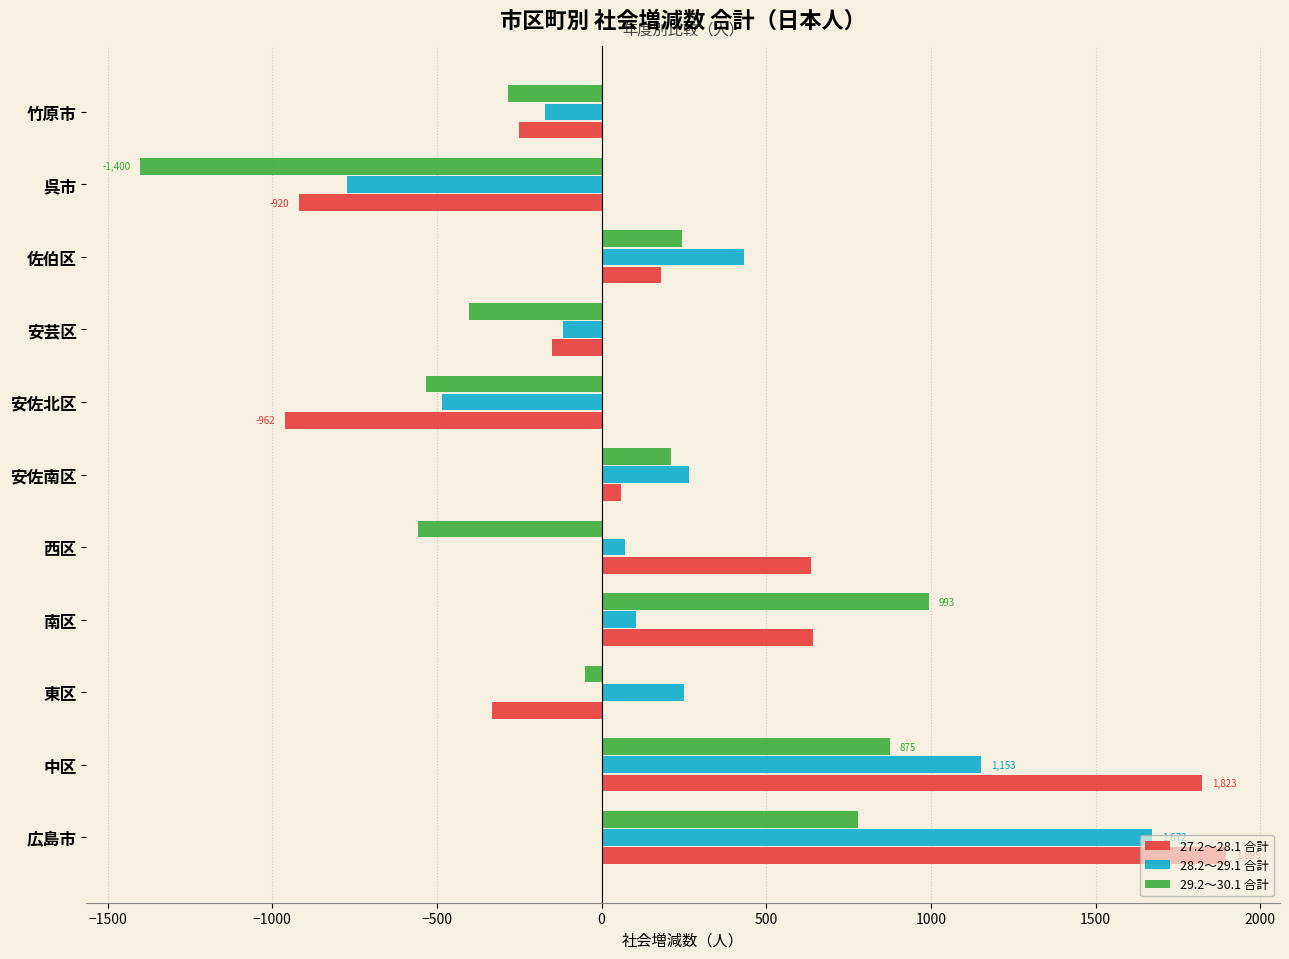

At 中区, list the series in order from smallest to largest.

29.2～30.1 合計, 28.2～29.1 合計, 27.2～28.1 合計